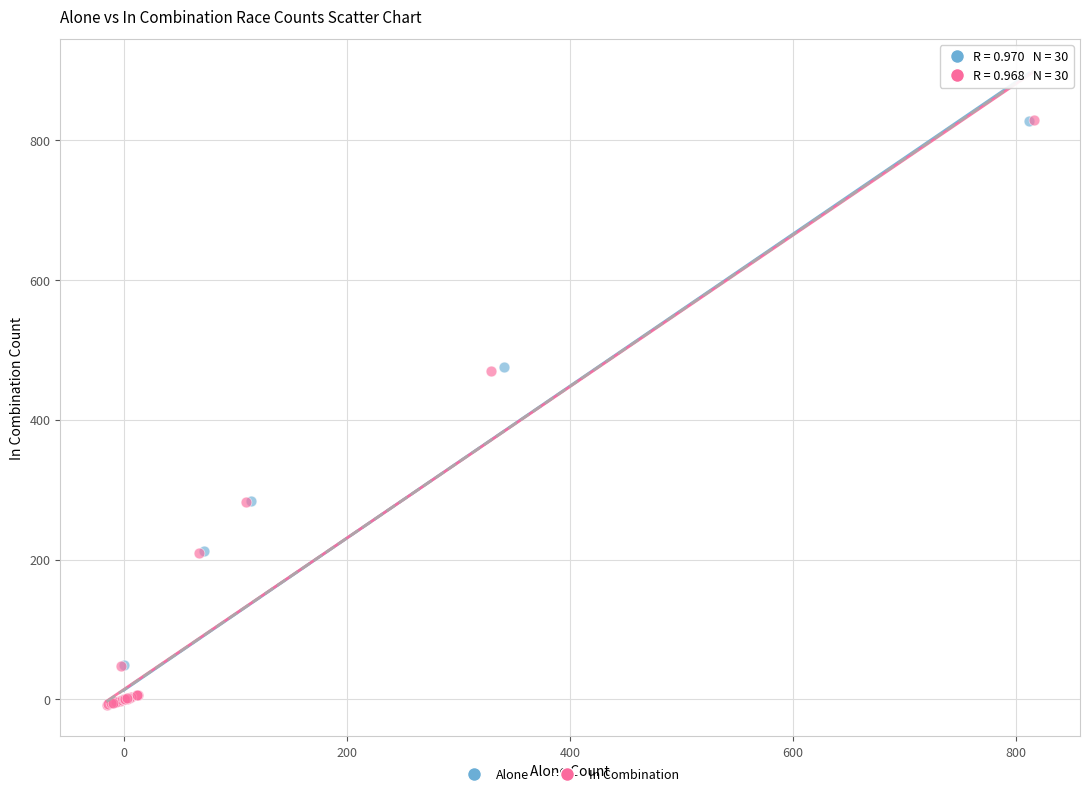

Which series has the widest spread of Y values?

In Combination